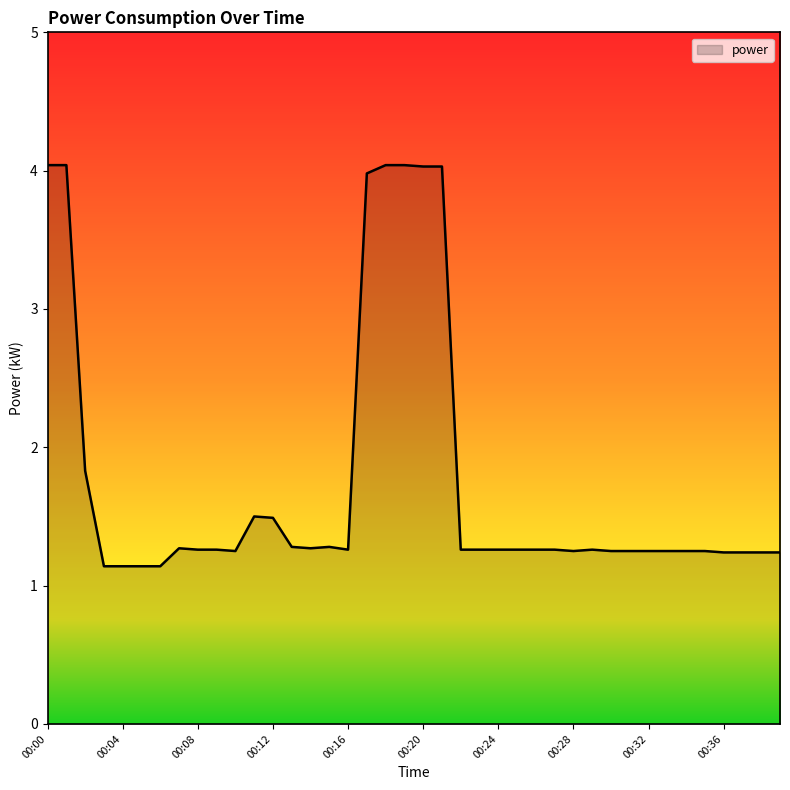

What is the minimum value shown in the chart?

1.1